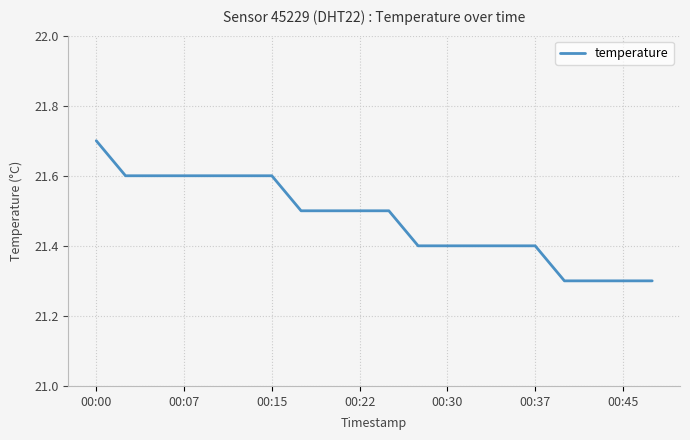

What is the maximum value shown in the chart?

21.7